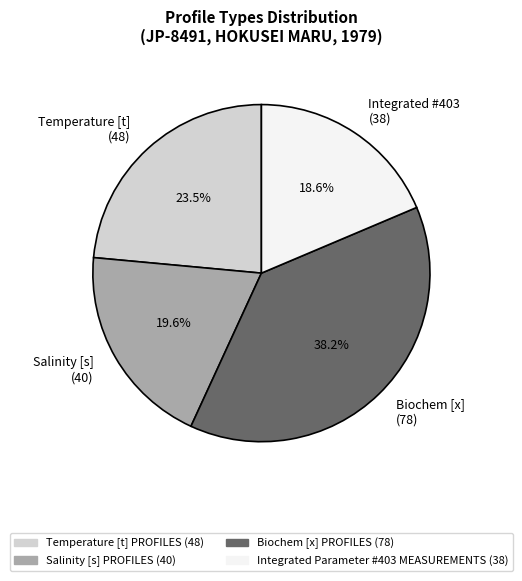

What is the ratio of the value at Integrated #403 (38) to the value at Biochem [x] (78)?

0.5